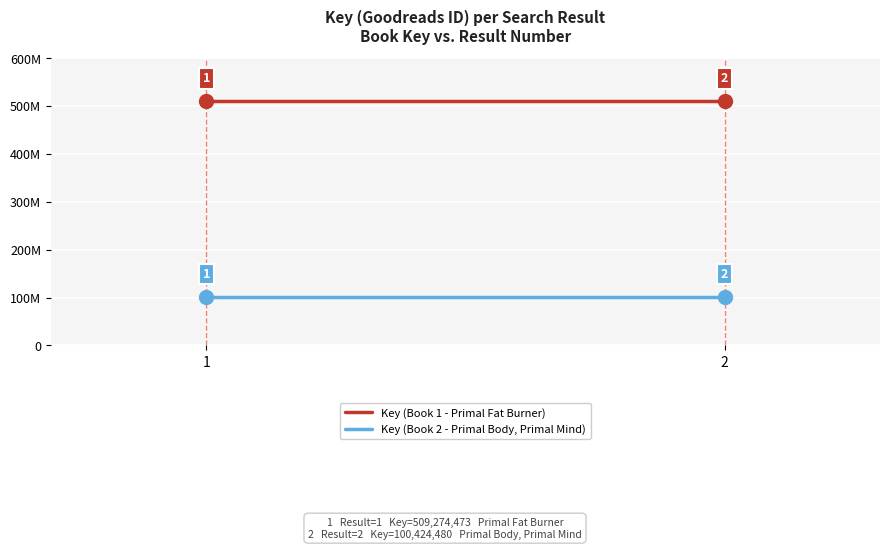

Count the number of data series in this chart.

2